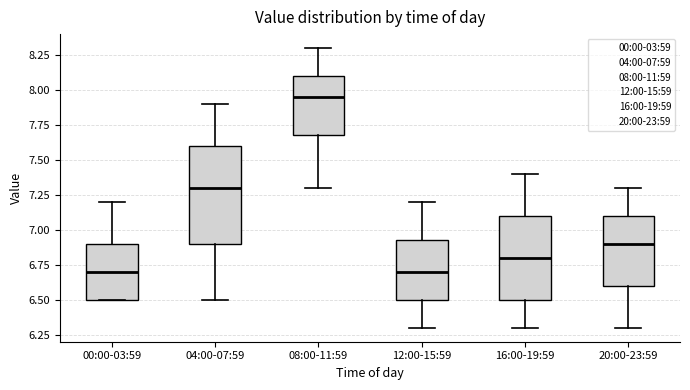

Reading left to right, read every box against the y-axis: the position of its median line, the range the box covers, and the ends of its whiskers. The values are not printed on the chart, so give them approximately, as read against the axis.

00:00-03:59: median 6.70, box 6.50 to 6.90, whiskers 6.50 to 7.20
04:00-07:59: median 7.30, box 6.90 to 7.60, whiskers 6.50 to 7.90
08:00-11:59: median 7.95, box 7.70 to 8.10, whiskers 7.30 to 8.30
12:00-15:59: median 6.70, box 6.50 to 6.95, whiskers 6.30 to 7.20
16:00-19:59: median 6.80, box 6.50 to 7.10, whiskers 6.30 to 7.40
20:00-23:59: median 6.90, box 6.60 to 7.10, whiskers 6.30 to 7.30